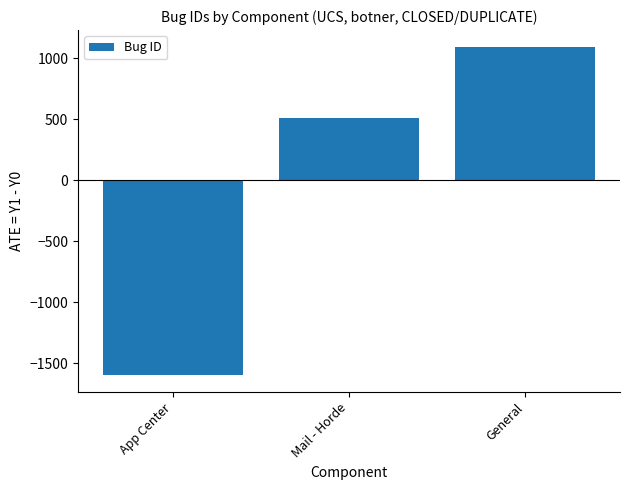

What is the smallest value displayed?

-1599.7